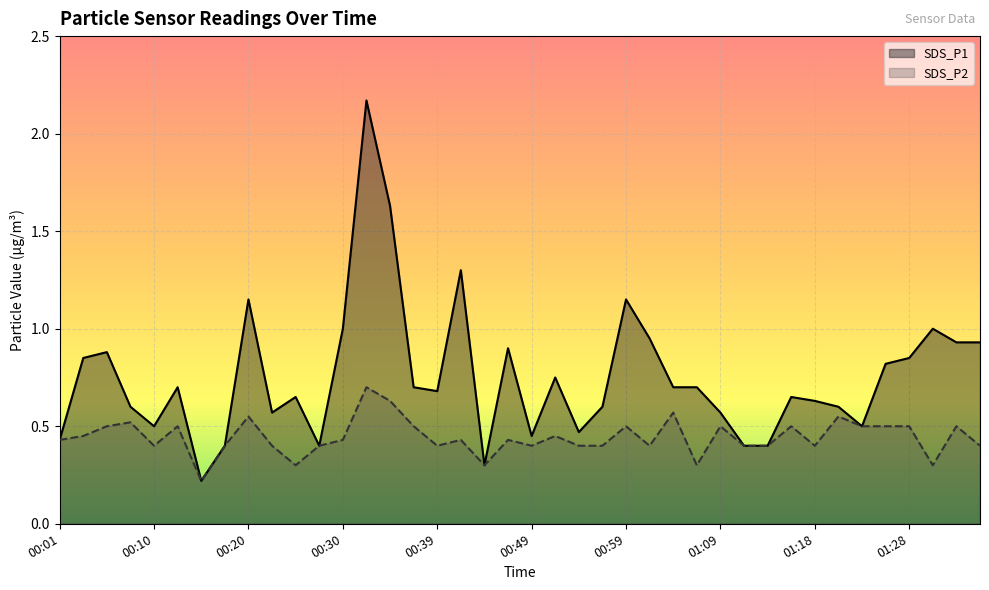

How many interior local peaks does the SDS_P1 series have?

11